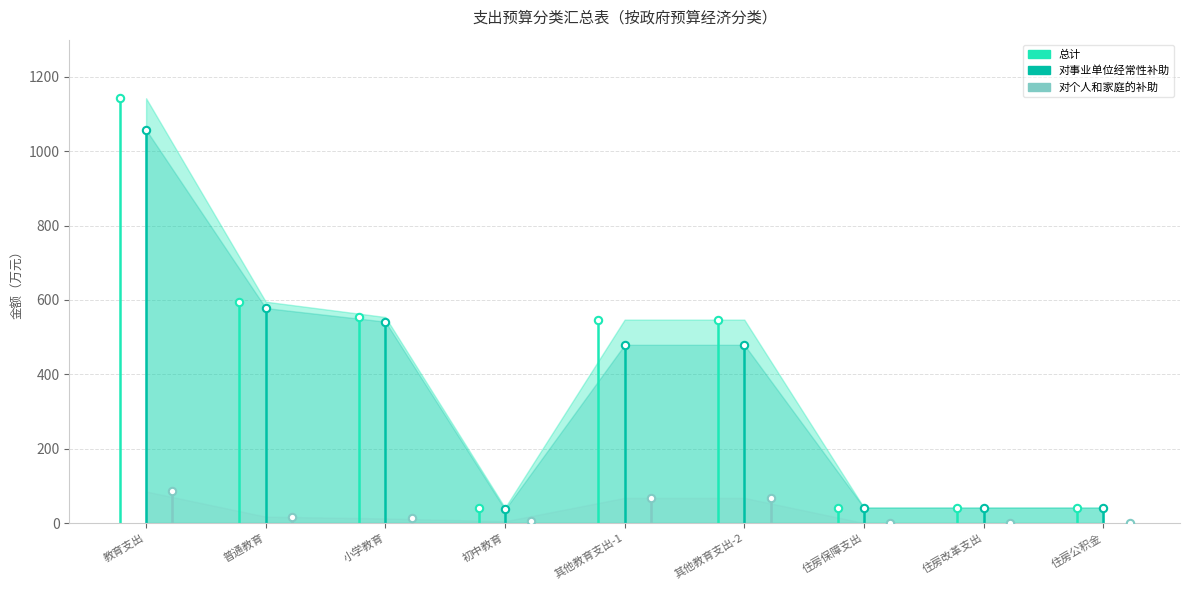

At which category is the sum across all series the highest?

教育支出